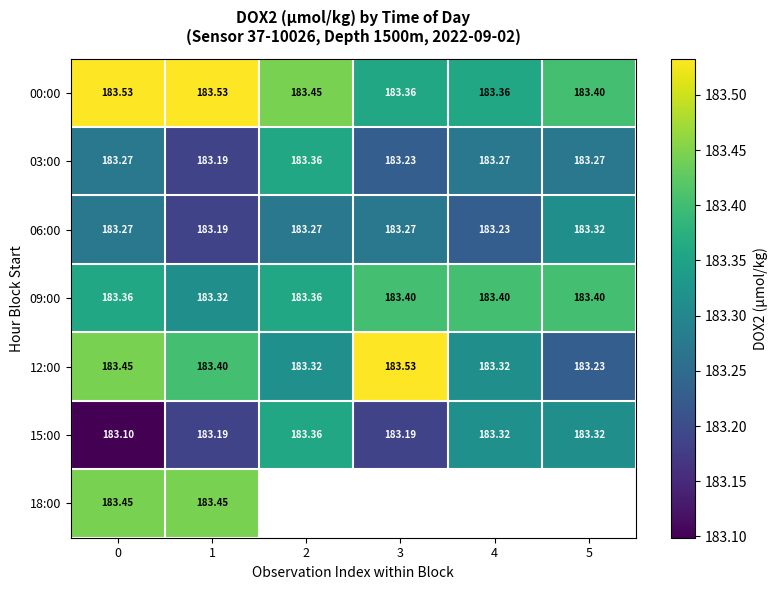

What is the spread (max minus min) of values at 1?

0.3